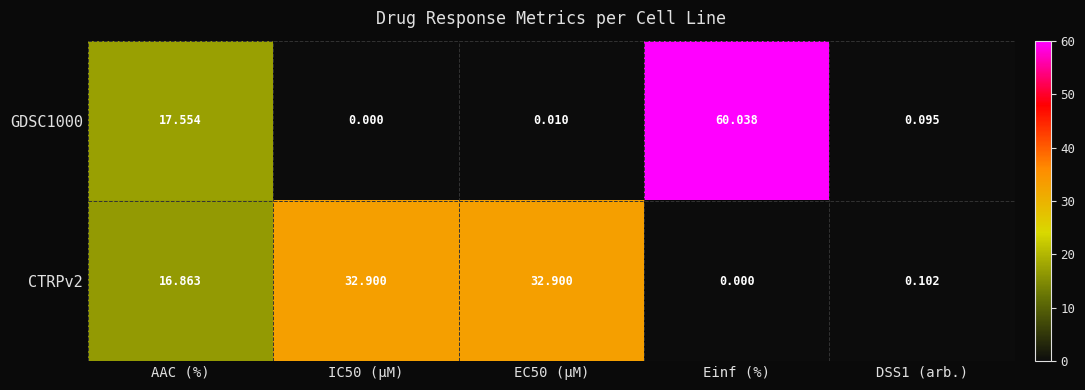

List the series in order of their peak value, lowest first.

CTRPv2, GDSC1000